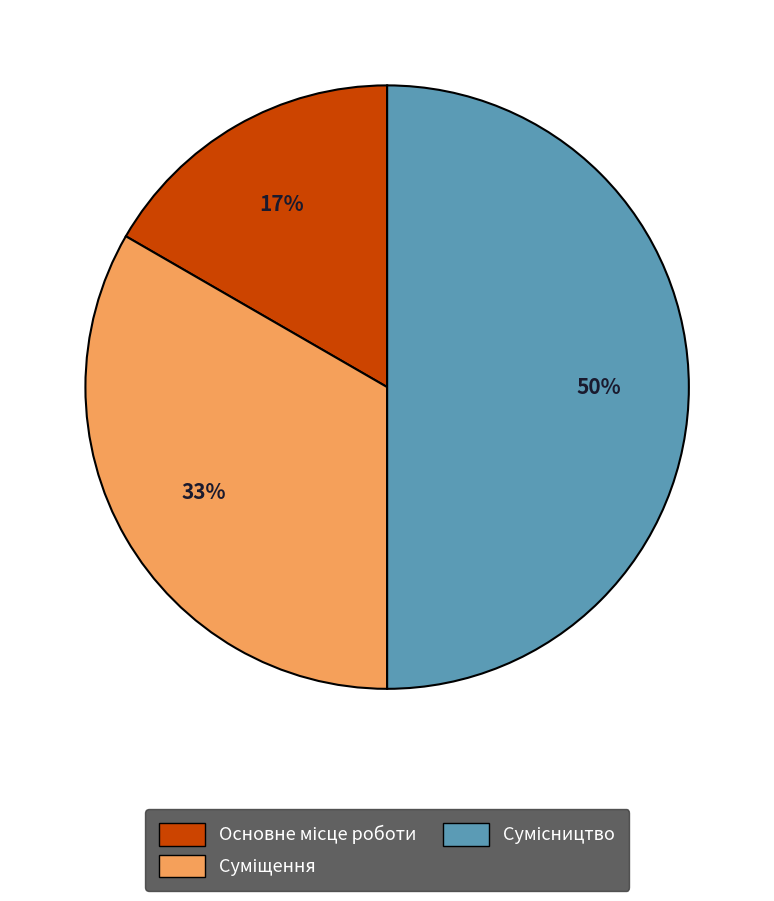

To the nearest percent, what is the average slice percentage?

33%